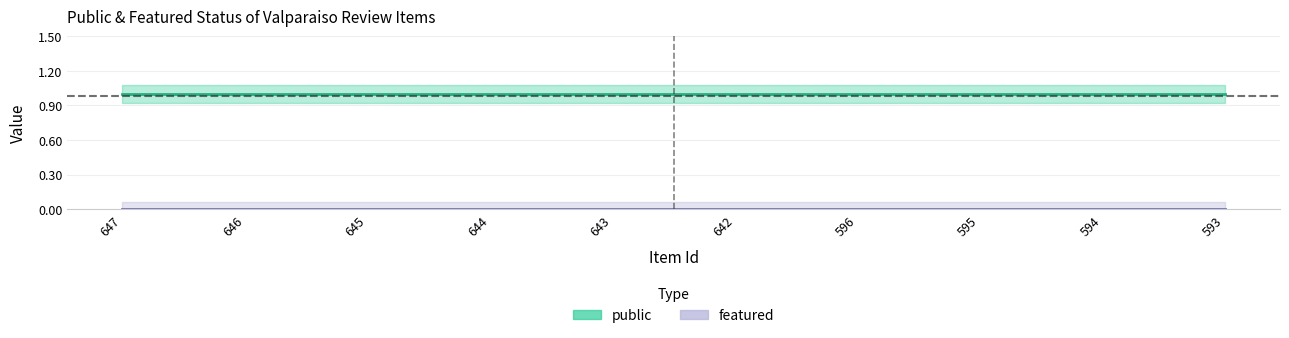

Which category has the highest value in the public series?

647